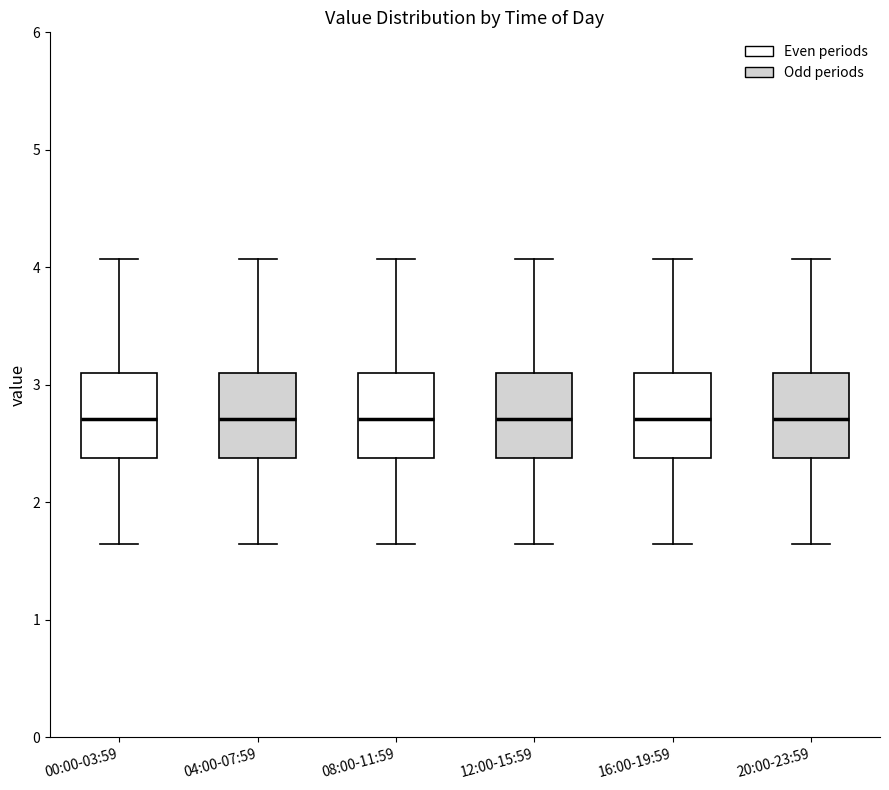

Where does the upper whisker of the box for 08:00-11:59 end on the y-axis? The values are not printed on the chart, so give them approximately, as read against the axis.

4.1